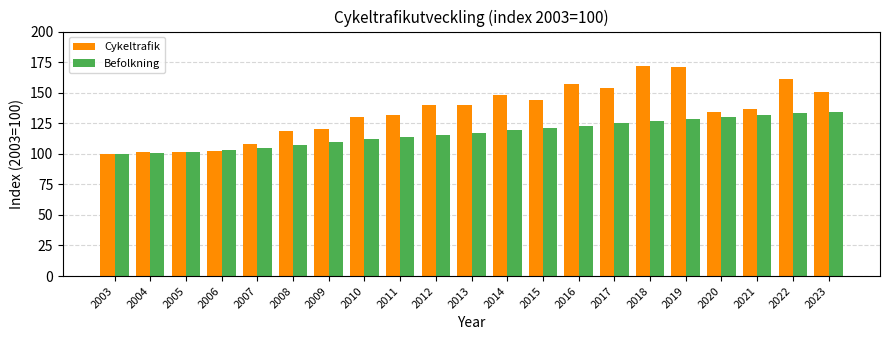

Which series has the largest total across all categories?

Cykeltrafik